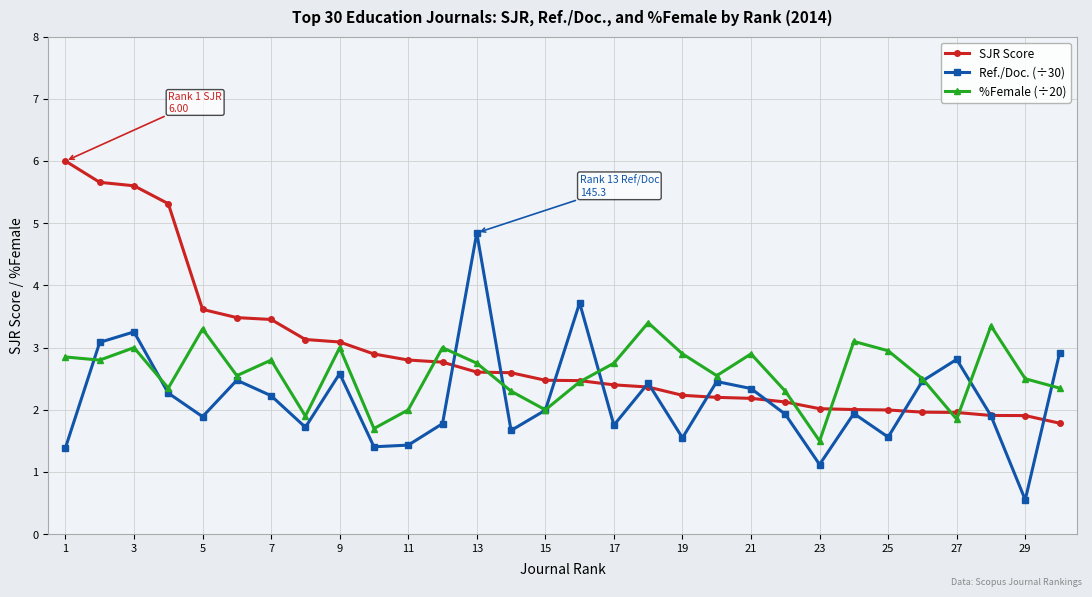

List the series in order of their overall mean, highest first.

SJR Score, %Female (÷20), Ref./Doc. (÷30)